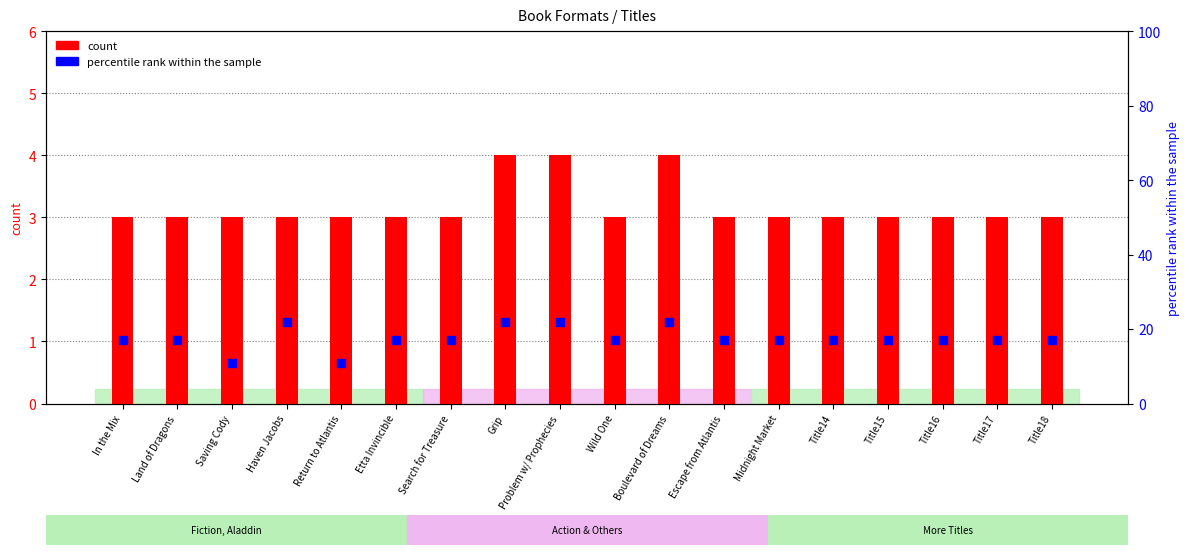

Is the value of count at Boulevard of Dreams greater than the value of percentile rank within the sample at Wild One?

No